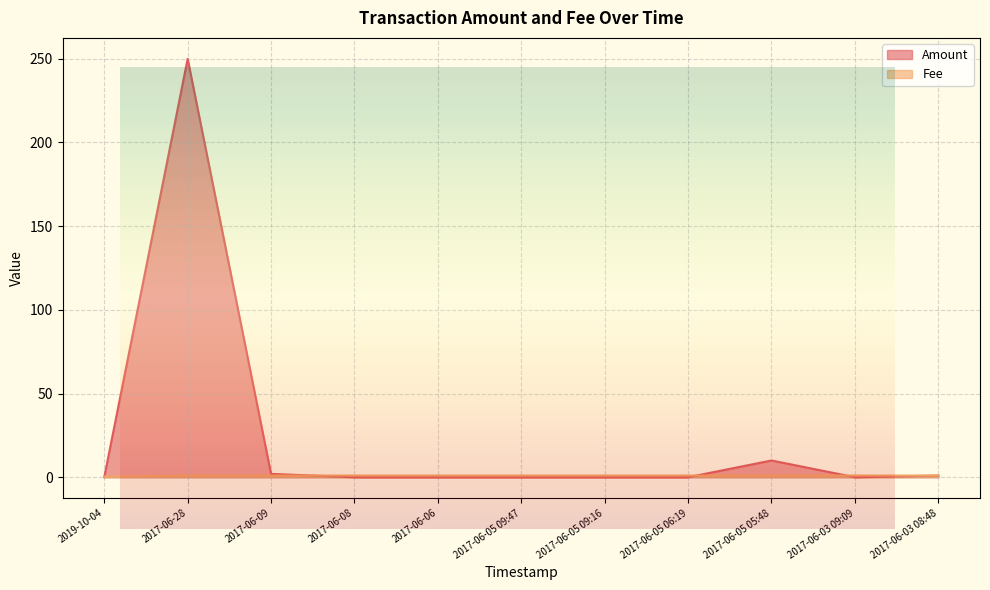

The value of Fee at 2017-06-28 is 1.0. True or false?

True